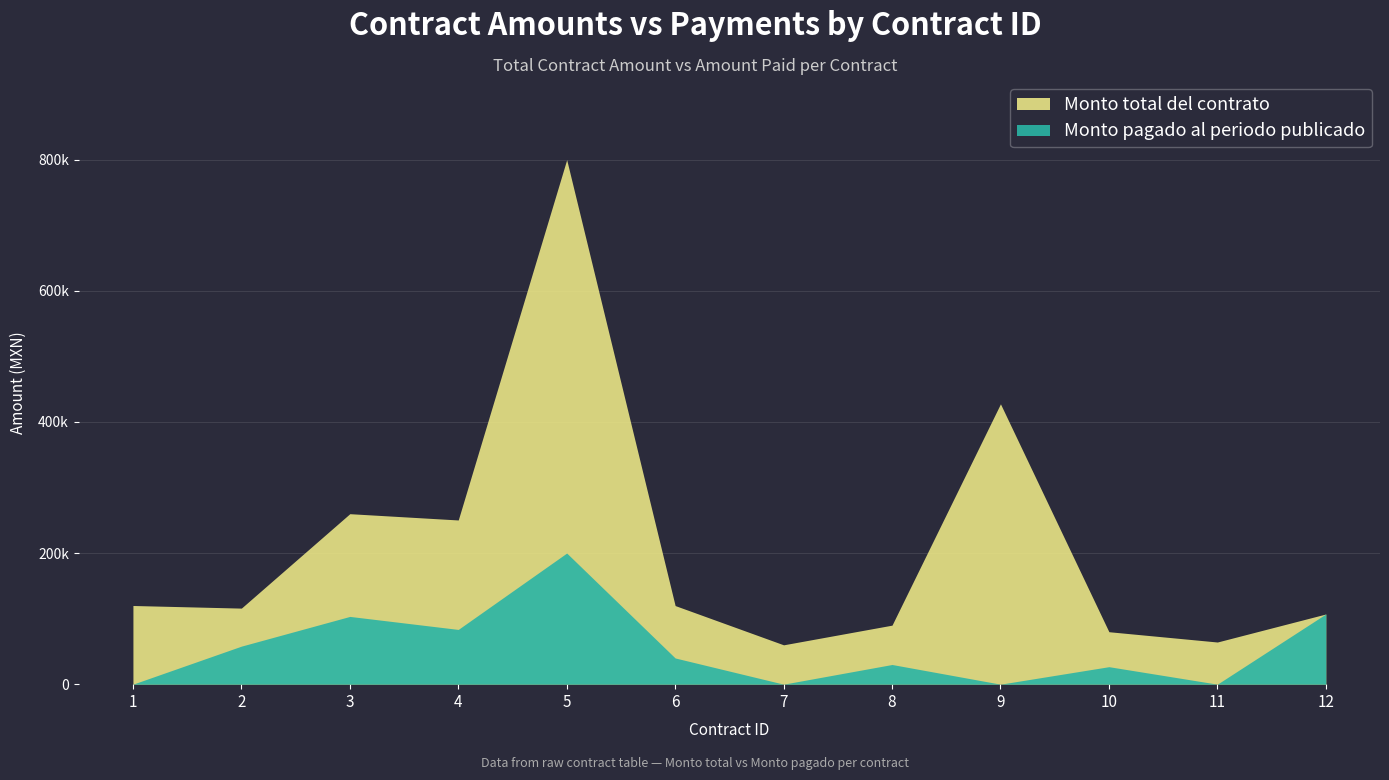

True or false: Monto pagado al periodo publicado and Monto total del contrato intersect in this chart.

False